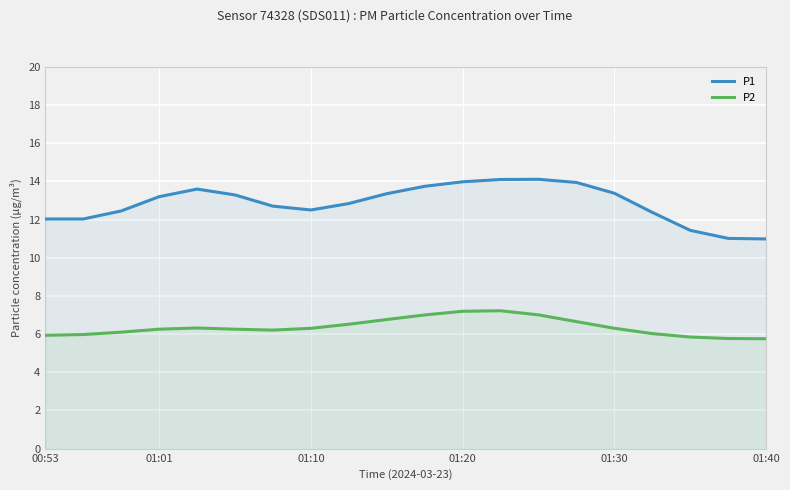

What is the approximate value of P2 at 9?

6.8